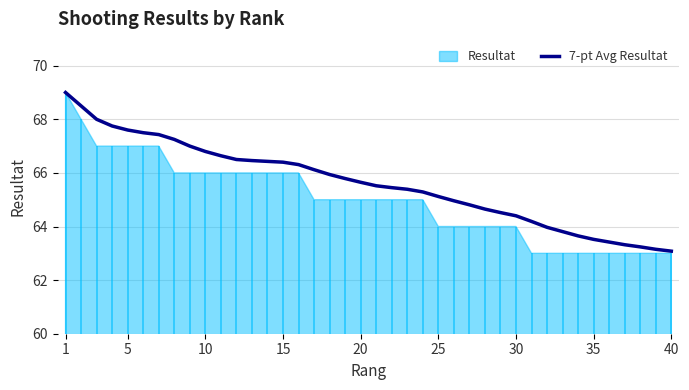

What is the highest value of the 7-pt Avg Resultat series?

69.0